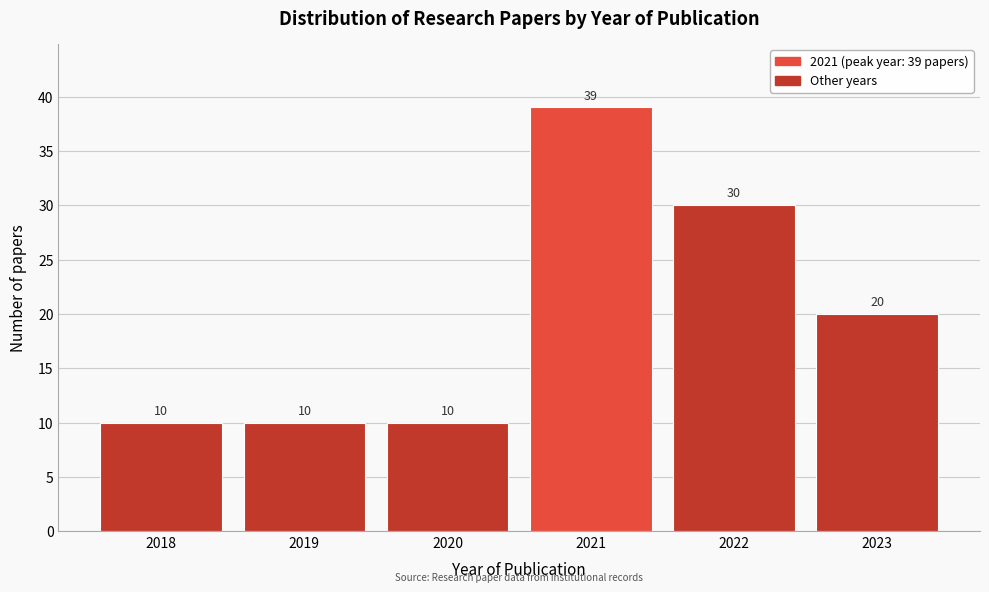

Reading right to left, what are all the values shown in this chart?

2023=20	2022=30	2021=39	2020=10	2019=10	2018=10